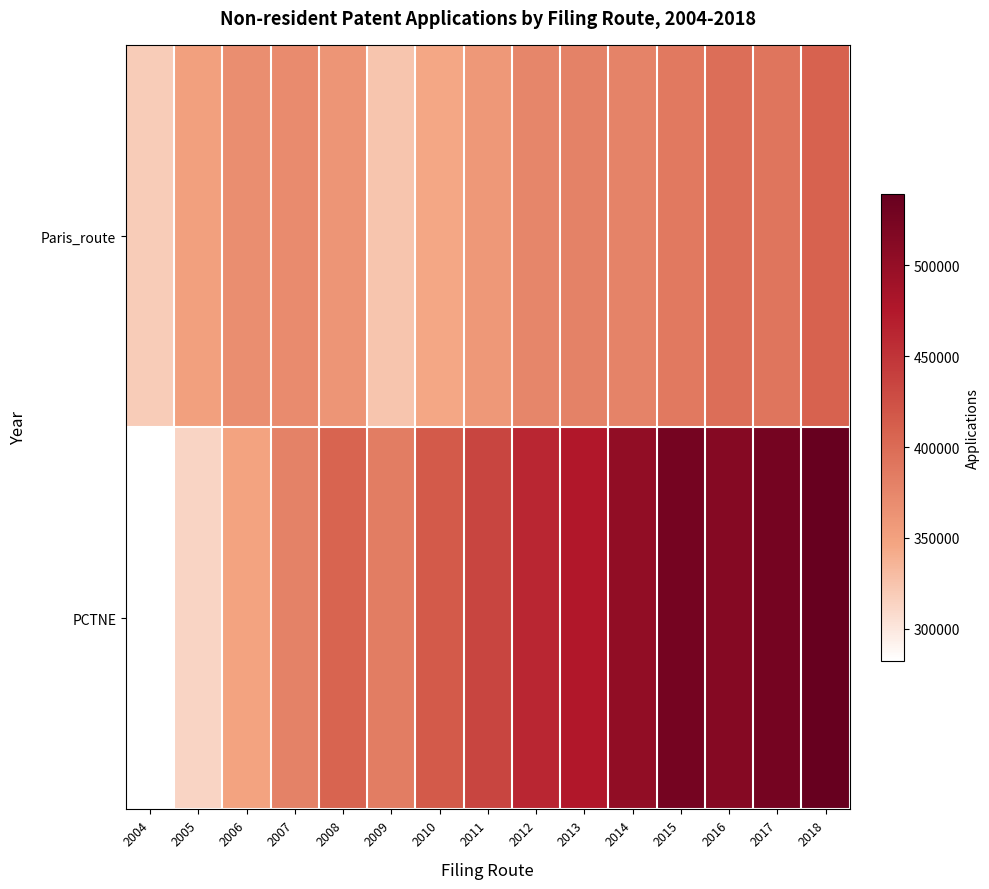

Reading right to left, extract all data points from this chart.

Paris_route: 2018=408400	2017=391900	2016=397400	2015=387700	2014=378600	2013=379500	2012=375300	2011=358700	2010=345000	2009=324500	2008=361200	2007=370100	2006=368400	2005=351000	2004=319100
PCTNE: 2018=539500	2017=527300	2016=513200	2015=526500	2014=502500	2013=475900	2012=461500	2011=434200	2010=415300	2009=383700	2008=406600	2007=379600	2006=348100	2005=313400	2004=282500